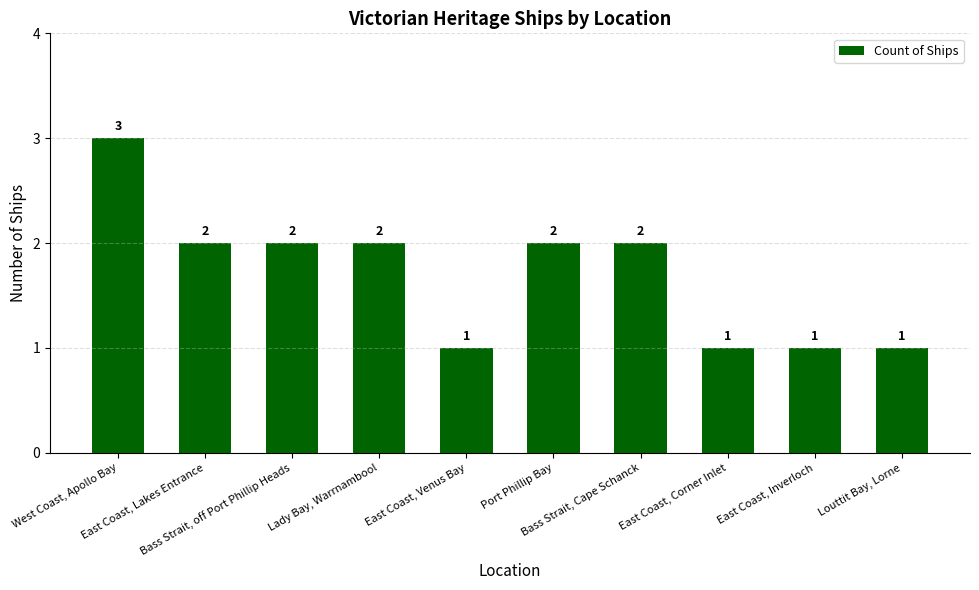

Reading left to right, list all the values displayed in this chart.

West Coast, Apollo Bay=3	East Coast, Lakes Entrance=2	Bass Strait, off Port Phillip Heads=2	Lady Bay, Warrnambool=2	East Coast, Venus Bay=1	Port Phillip Bay=2	Bass Strait, Cape Schanck=2	East Coast, Corner Inlet=1	East Coast, Inverloch=1	Louttit Bay, Lorne=1